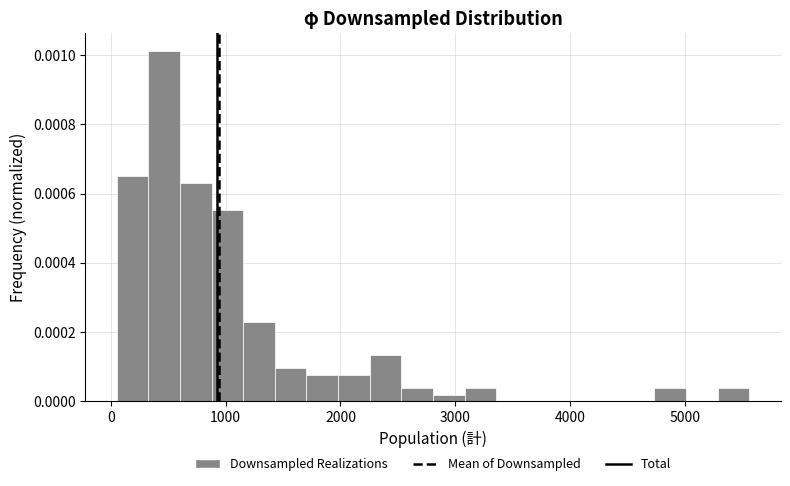

Around what value on the x-axis is the tallest bar? Give the approximate position of its centre, as read against the axis.

500